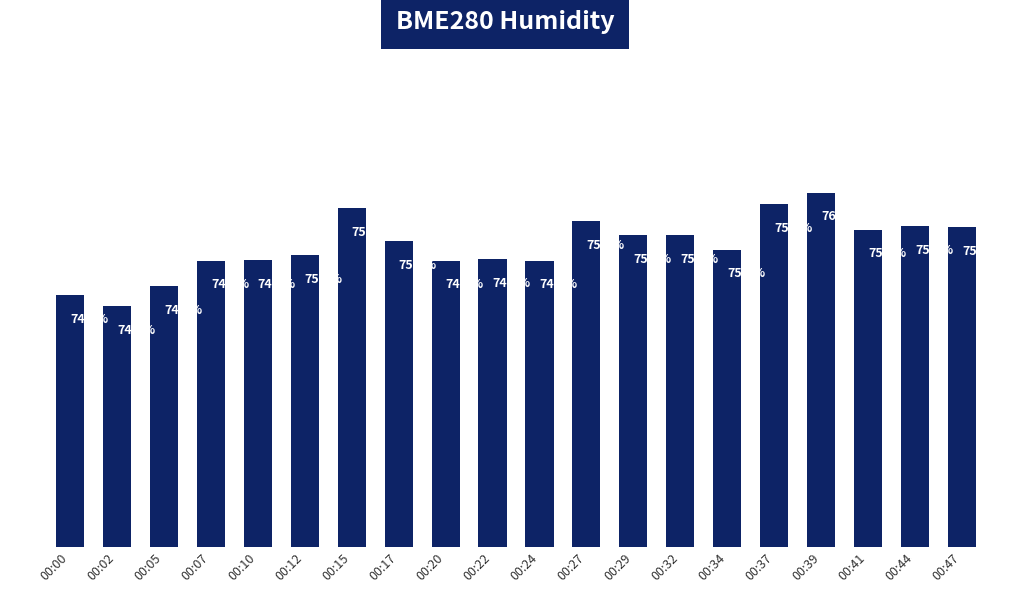

Which category has the lowest value across all series?

00:02